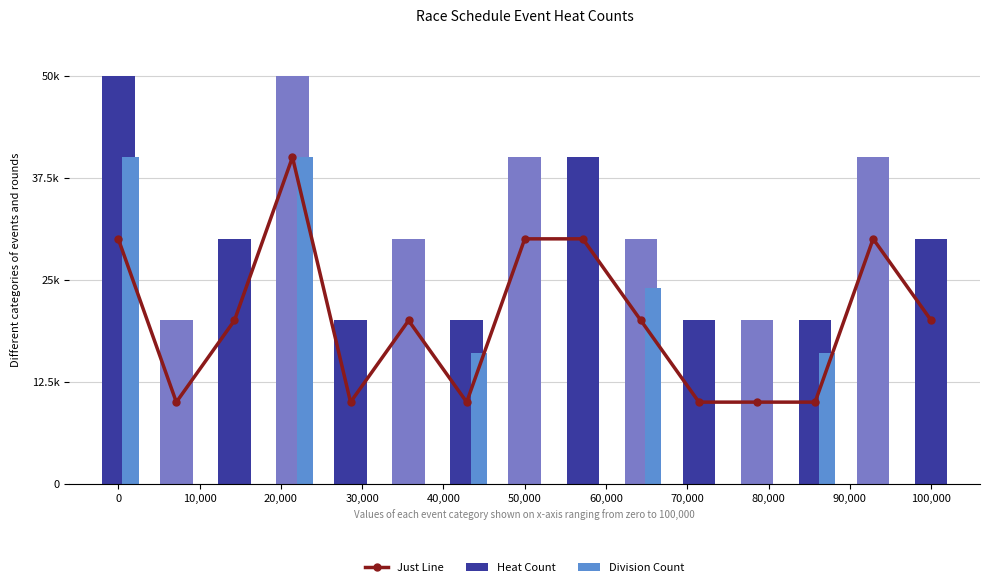

Are the bars horizontal?

No